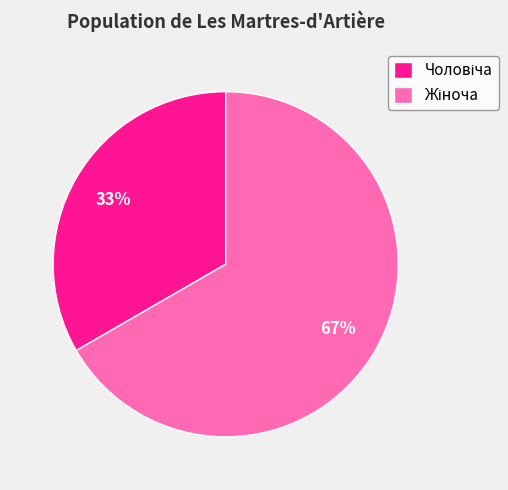

Is there any slice that represents more than half of the pie?

Yes